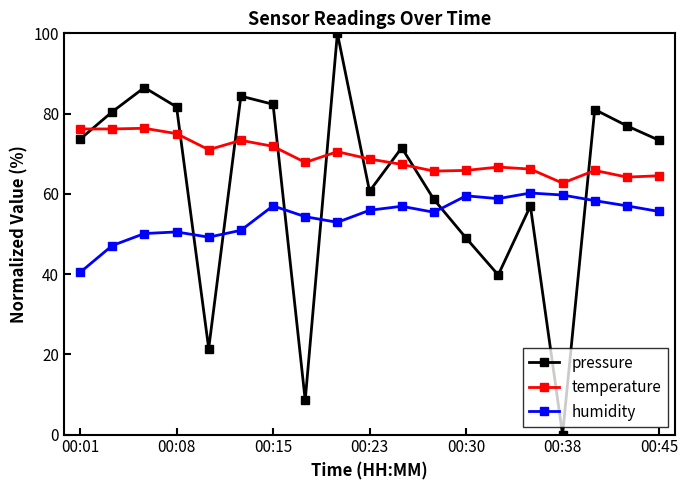

True or false: humidity and temperature cross at least once.

False